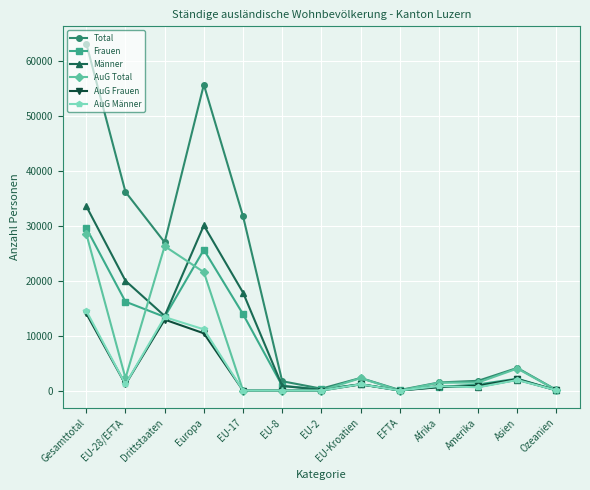

What is the spread (max minus min) of values at EU-17?

31786